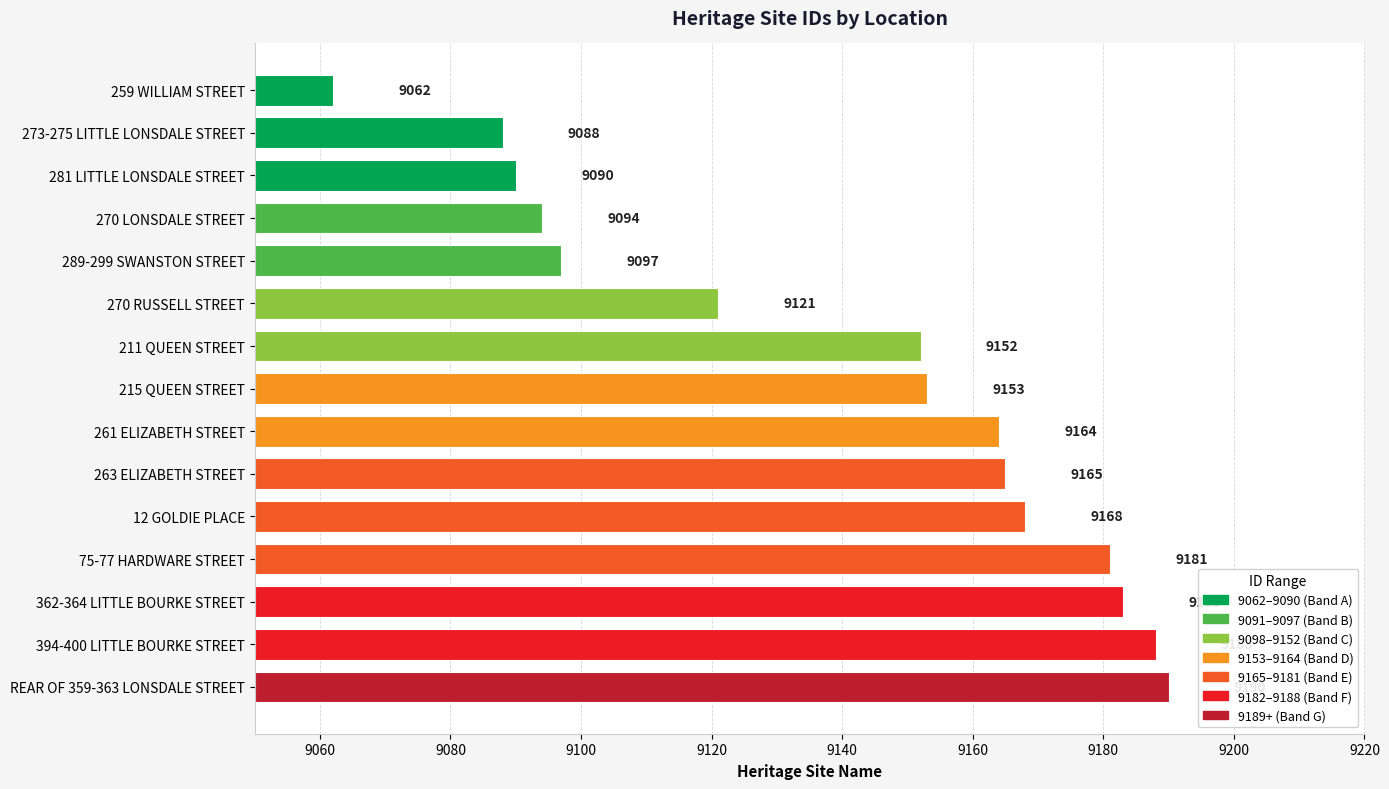

List the labels in order of value, smallest first.

259 WILLIAM STREET, 273-275 LITTLE LONSDALE STREET, 281 LITTLE LONSDALE STREET, 270 LONSDALE STREET, 289-299 SWANSTON STREET, 270 RUSSELL STREET, 211 QUEEN STREET, 215 QUEEN STREET, 261 ELIZABETH STREET, 263 ELIZABETH STREET, 12 GOLDIE PLACE, 75-77 HARDWARE STREET, 362-364 LITTLE BOURKE STREET, 394-400 LITTLE BOURKE STREET, REAR OF 359-363 LONSDALE STREET